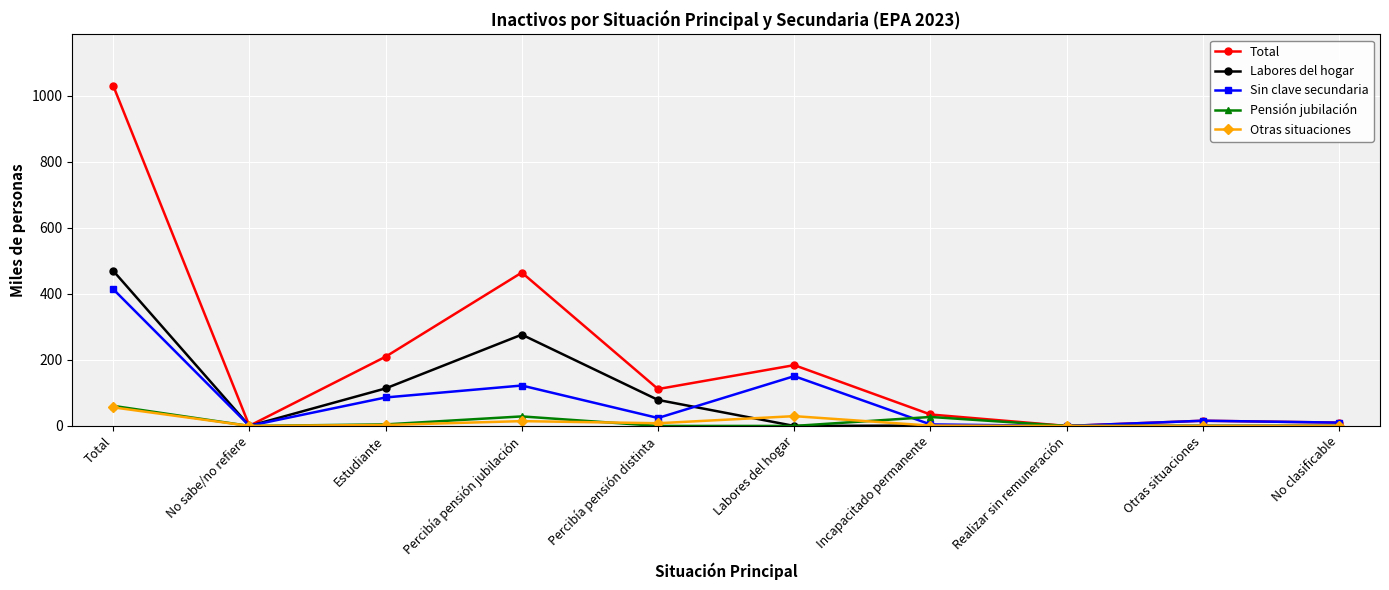

What position from the right is Total?

10